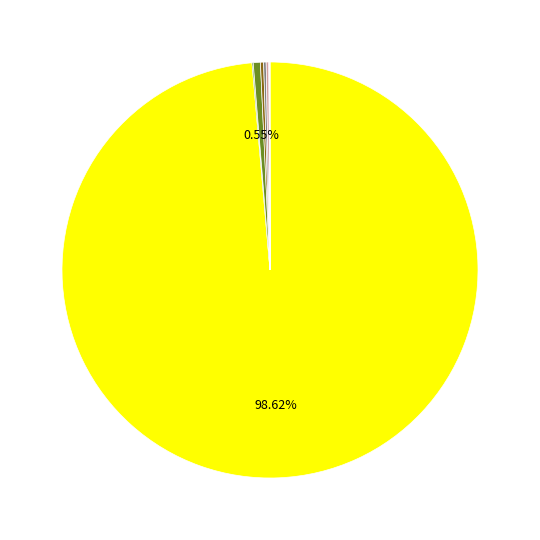

Which category has the biggest portion of the pie?

Knet Registrar Co.,Ltd.